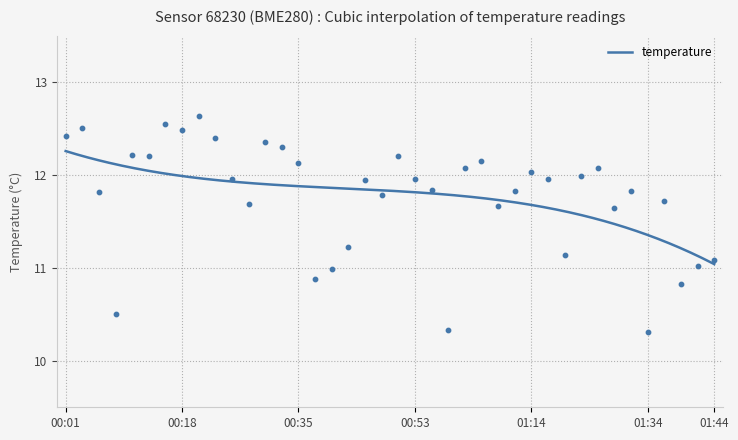

Which has a higher value, 01:21 or 00:43?

01:21